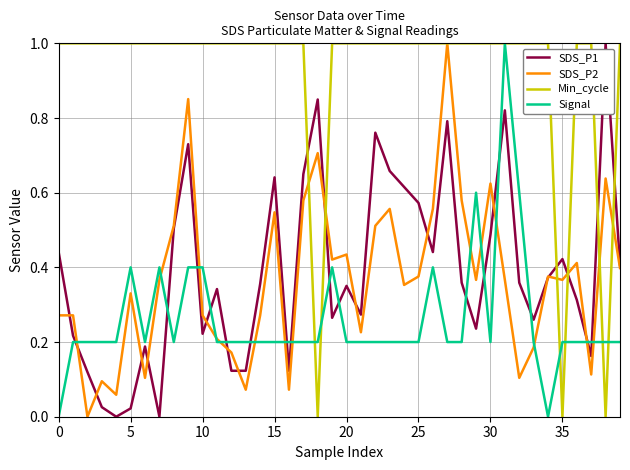

Which series has the largest total across all categories?

Min_cycle